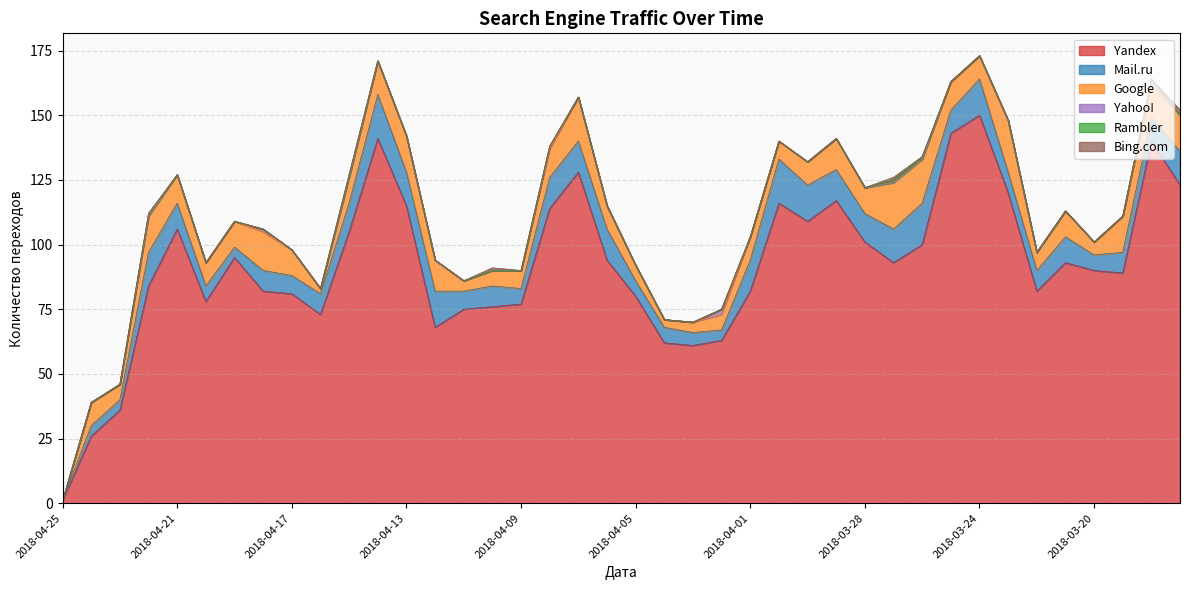

True or false: Yandex has a value of 26 at 2018-04-24.

True